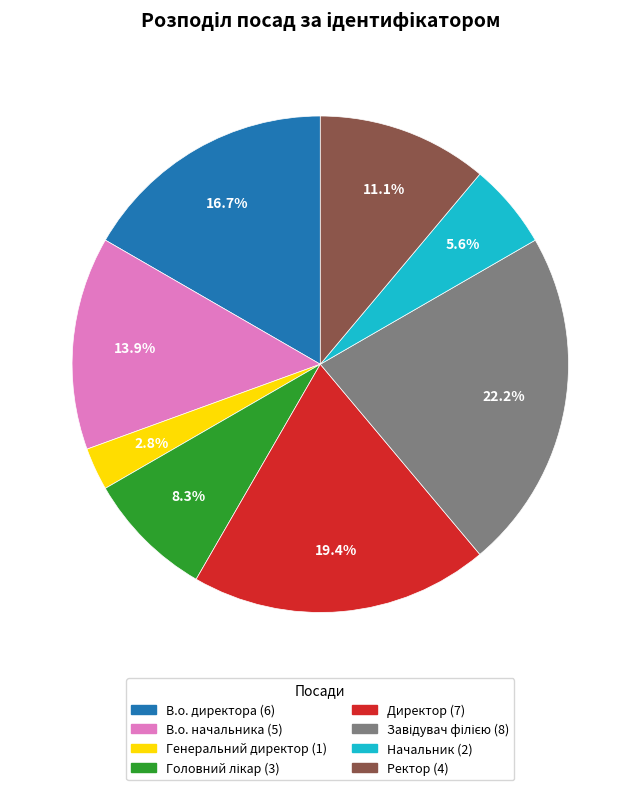

Count the number of slices in the pie.

8